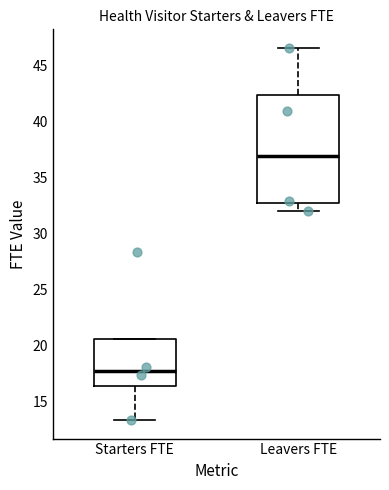

Reading left to right, transcribe this box plot: for each box, give where its median line is, the range the box spans, and where its two whiskers end, as read against the y-axis. The values are not printed on the chart, so give them approximately, as read against the axis.

Starters FTE: median 17.5, box 16.5 to 20.5, whiskers 13.5 to 20.5
Leavers FTE: median 37.0, box 32.5 to 42.5, whiskers 32.0 to 46.5